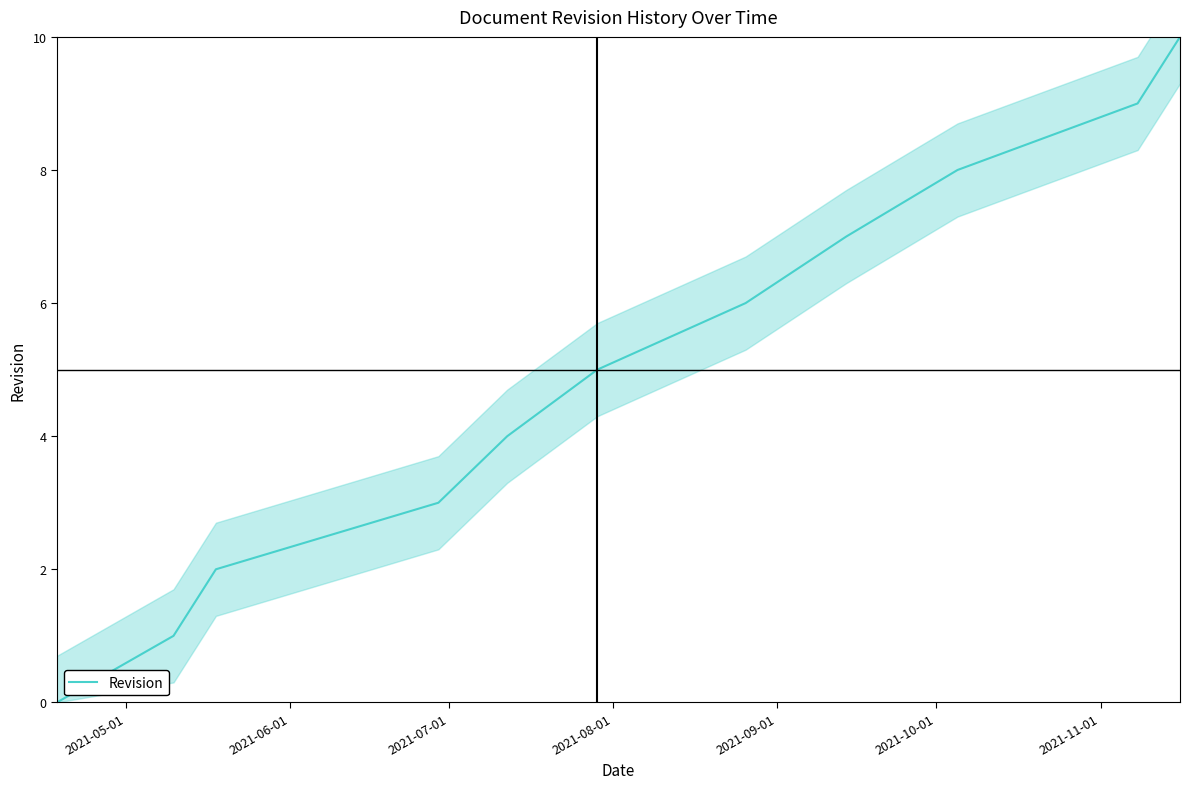

What is the maximum value for Revision?

10